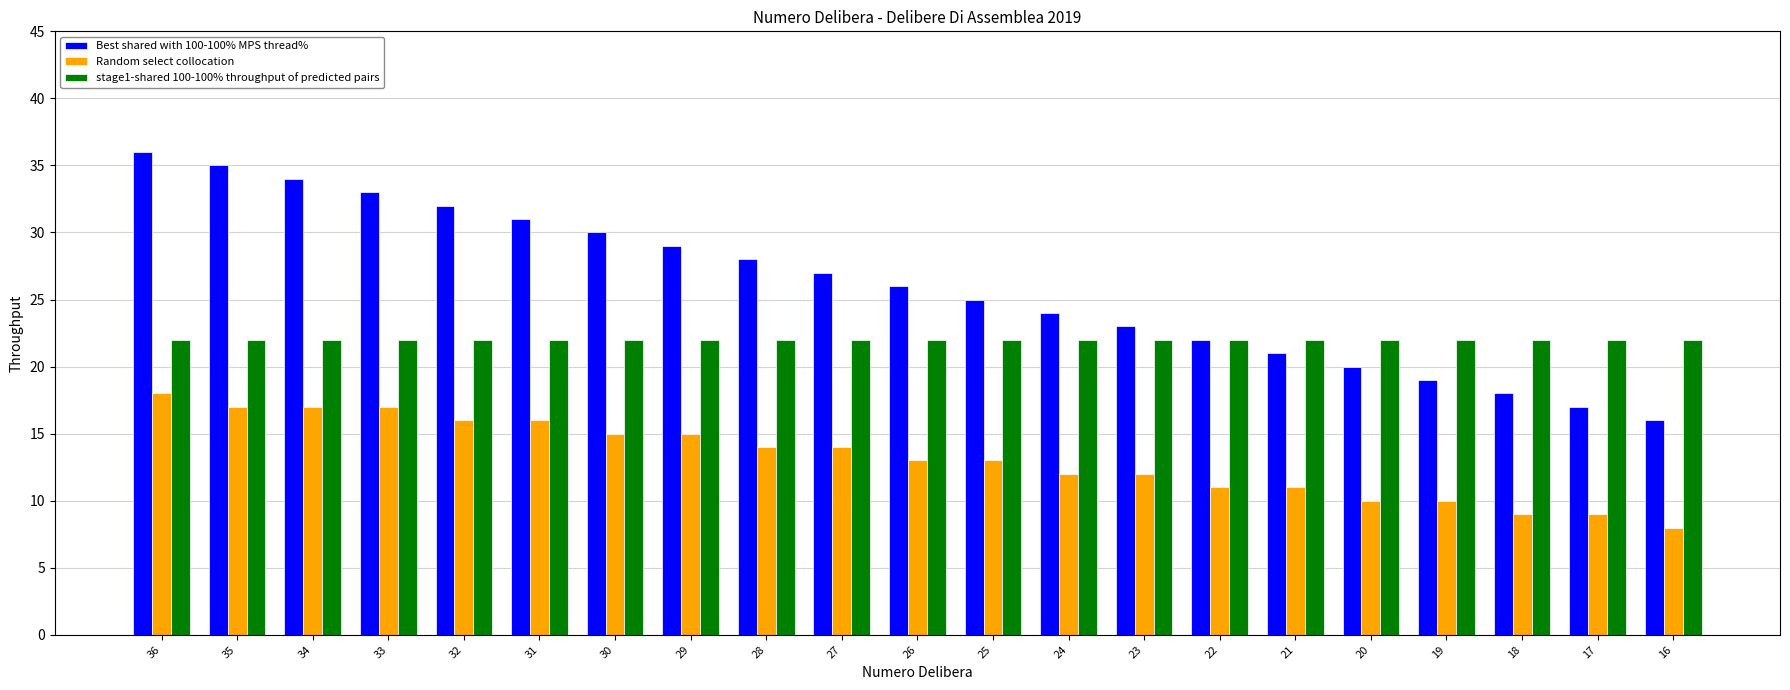

What is the difference between the maximum and minimum values in the Random select collocation series?

10